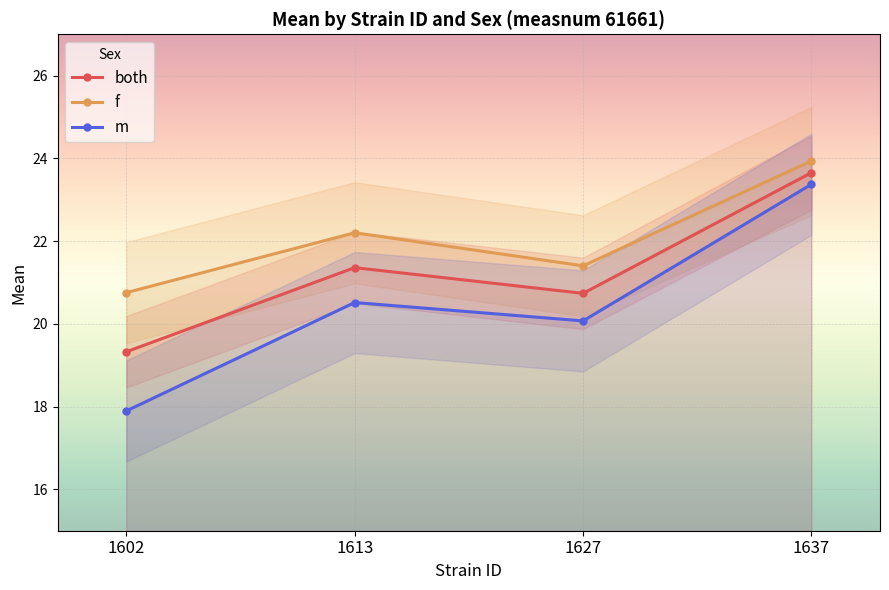

What is the value of the m point at the 2nd from the left?

20.5